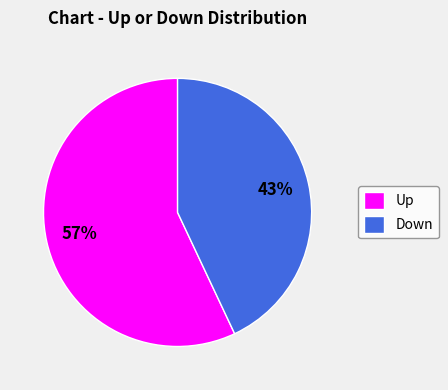

How many slices are in this pie chart?

2